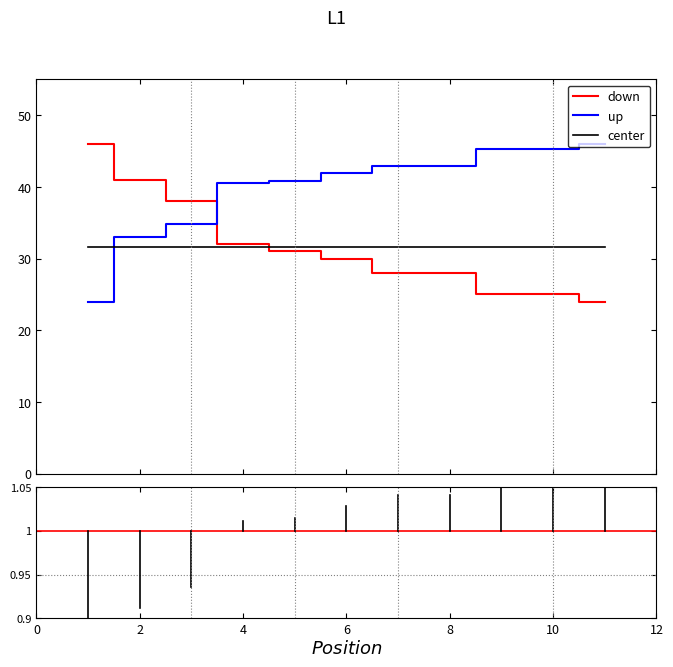

What is the smallest value displayed?

24.0